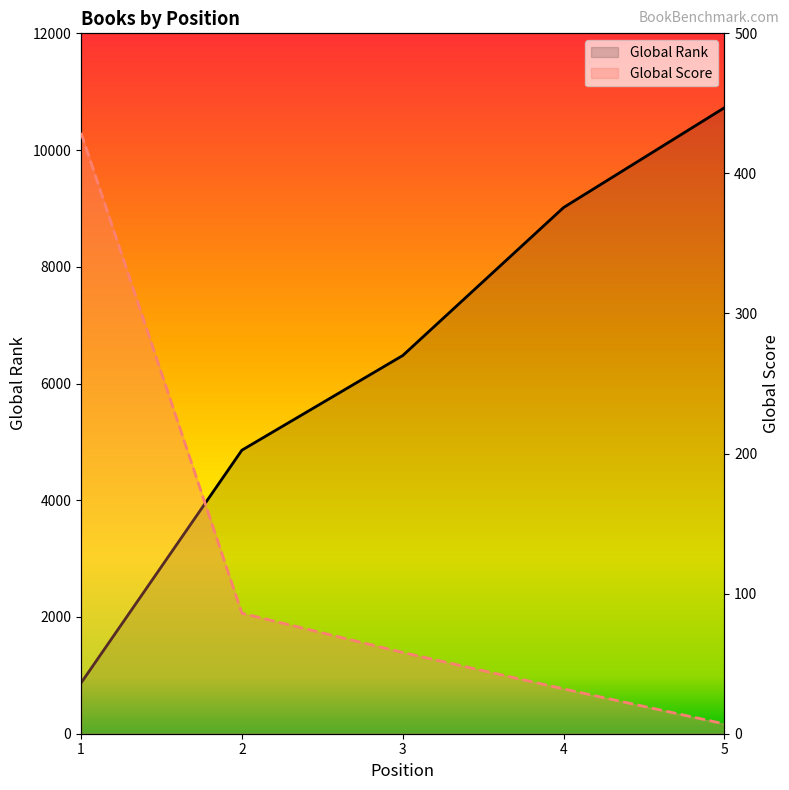

True or false: Global Score and Global Rank intersect in this chart.

False